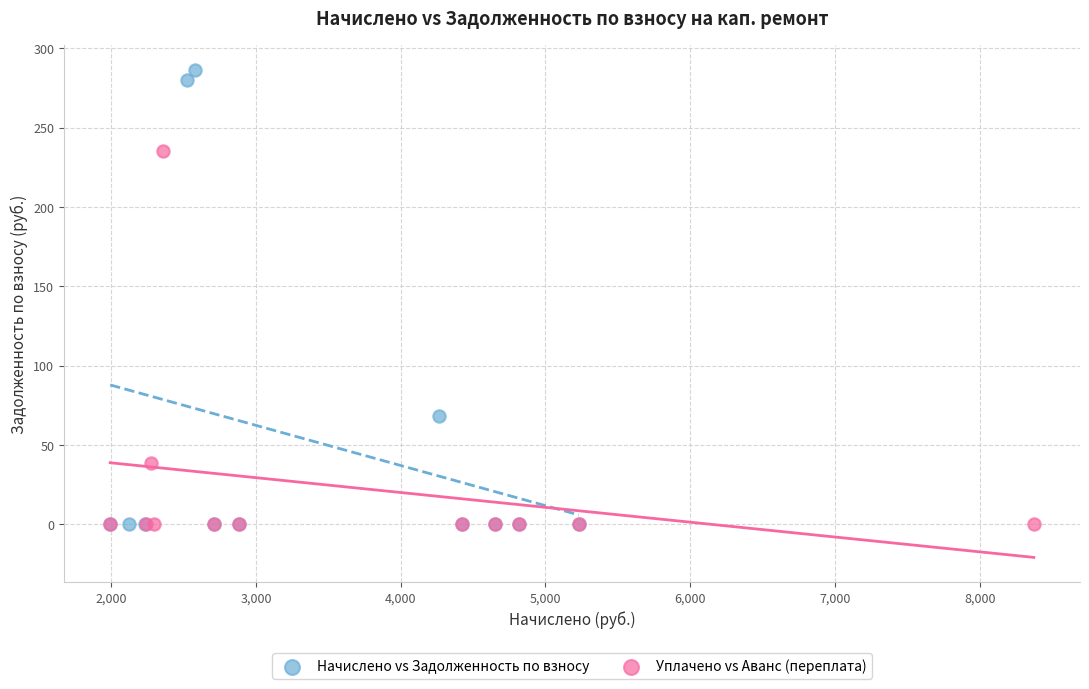

Which series contains the highest Y value?

Начислено vs Задолженность по взносу